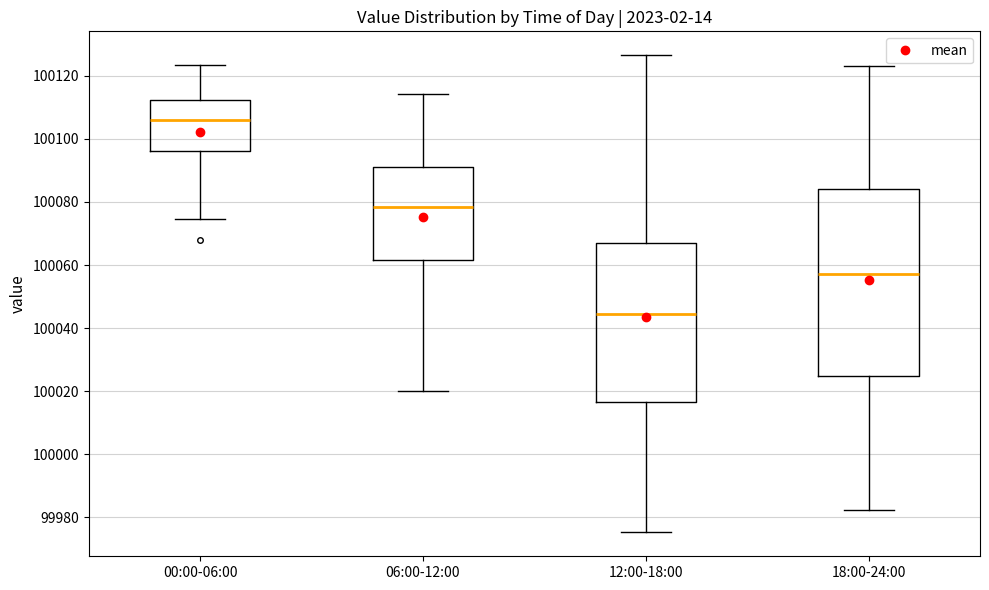

Reading left to right, transcribe this box plot: for each box, give where its median line is, the range the box spans, and where its two whiskers end, as read against the y-axis. The values are not printed on the chart, so give them approximately, as read against the axis.

00:00-06:00: median 100106, box 100096 to 100112, whiskers 100074 to 100124
06:00-12:00: median 100078, box 100062 to 100090, whiskers 100020 to 100114
12:00-18:00: median 100044, box 100016 to 100066, whiskers 99976 to 100126
18:00-24:00: median 100058, box 100024 to 100084, whiskers 99982 to 100124